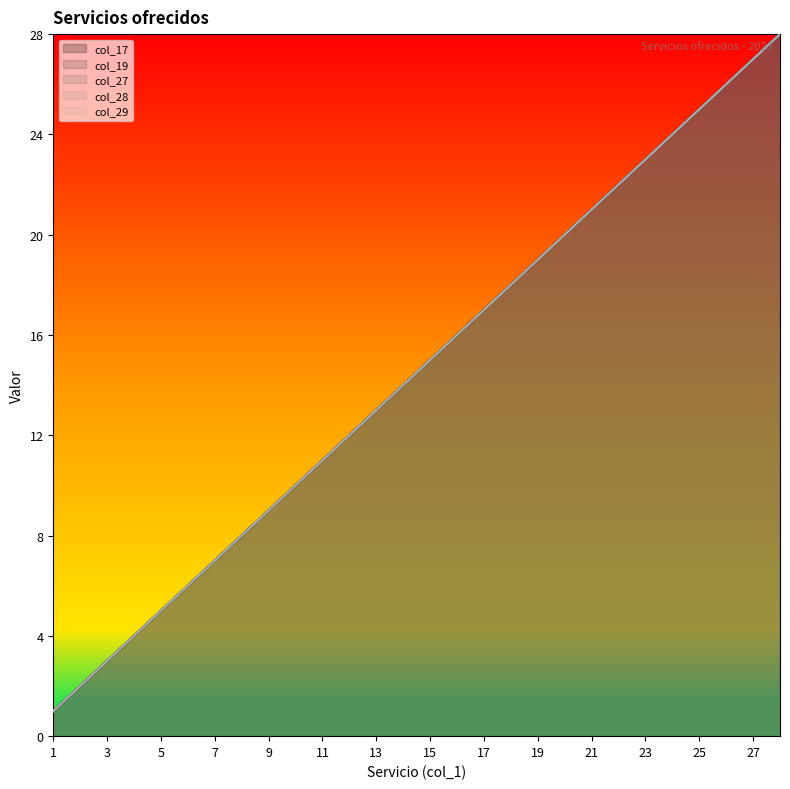

What is the difference between the second highest and second lowest values in the col_27 series?

25